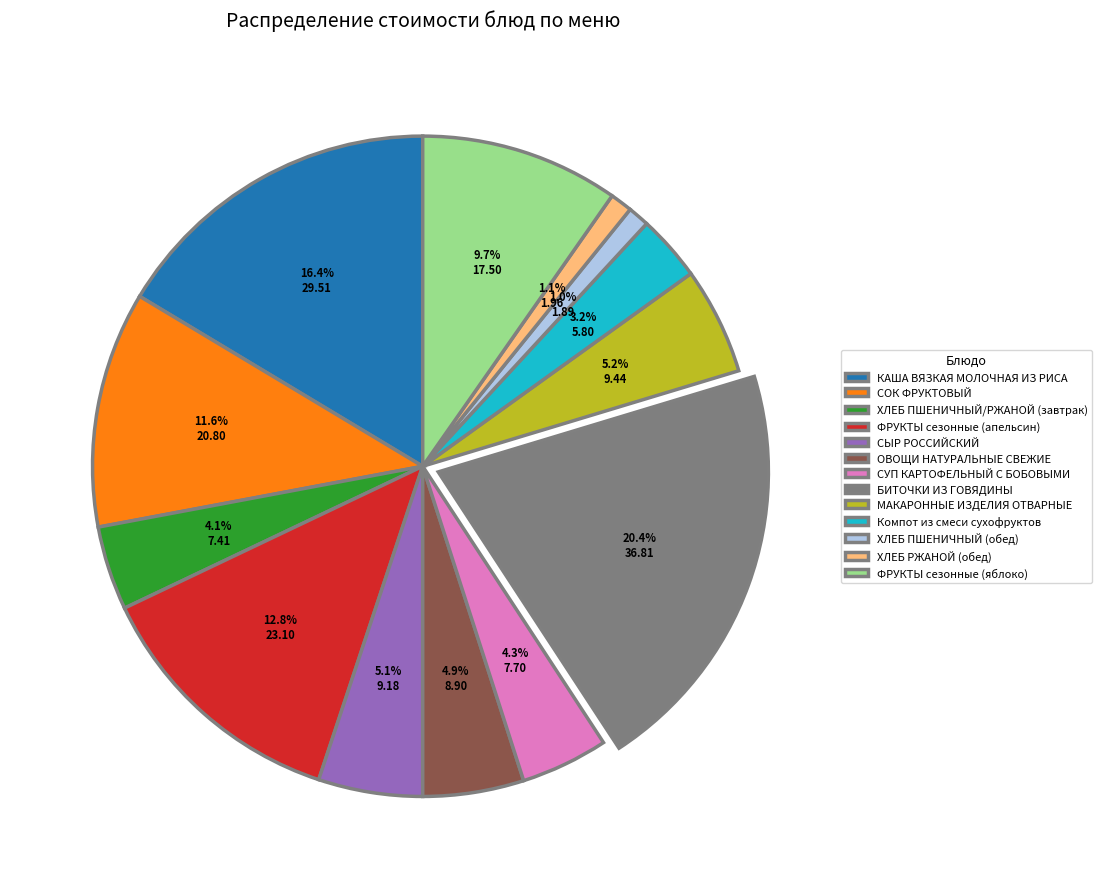

Is there a majority slice in this chart?

No